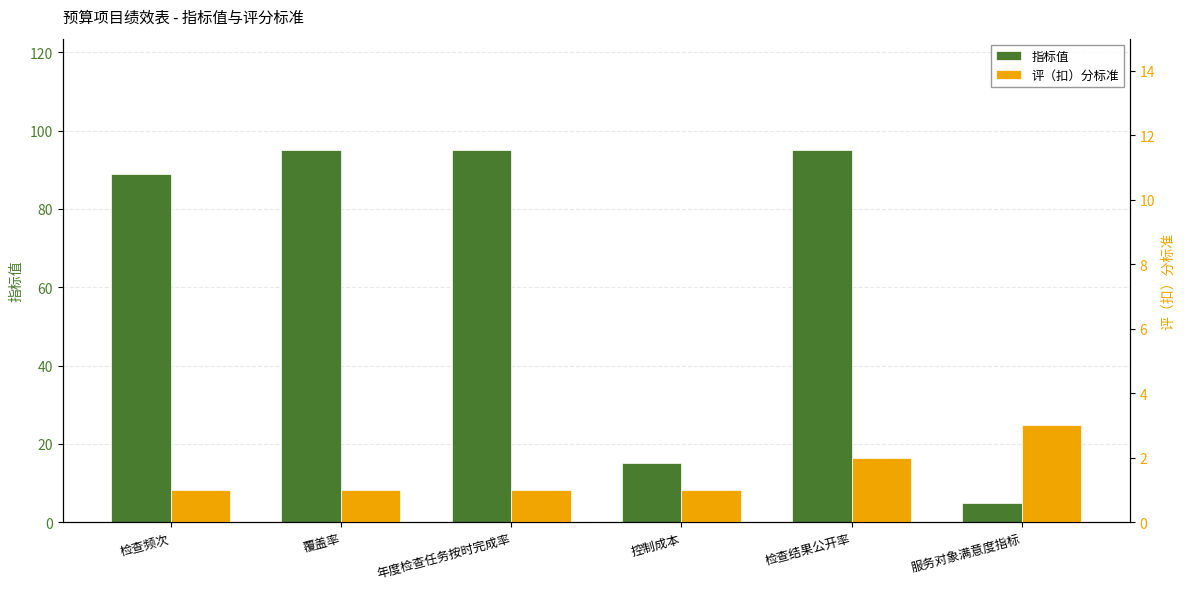

Which series has the largest range (max minus min)?

指标值